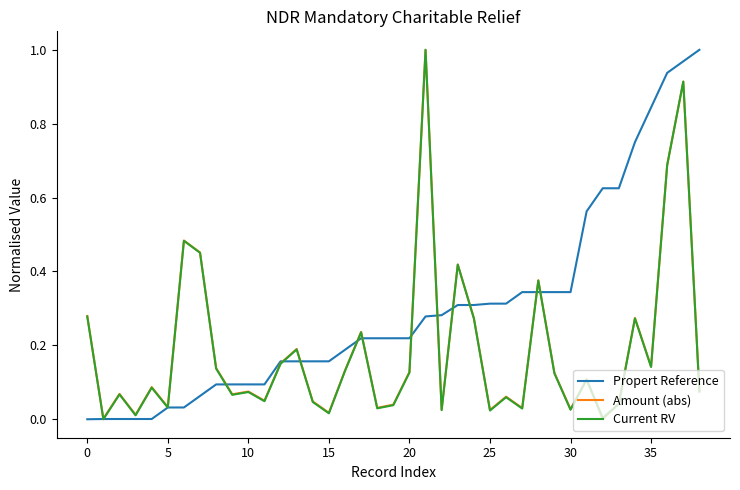

How many categories are shown in the chart?

39